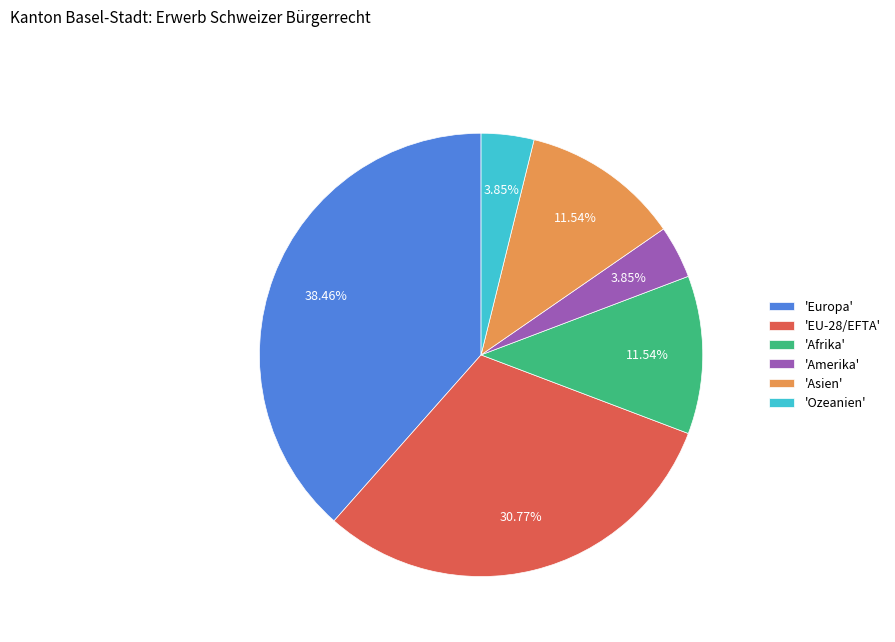

What is the largest slice in the pie chart?

'Europa'